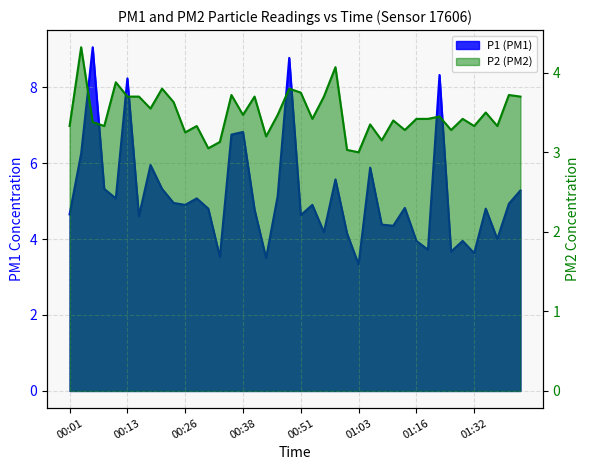

How many values in the P1 series are below 4?

8